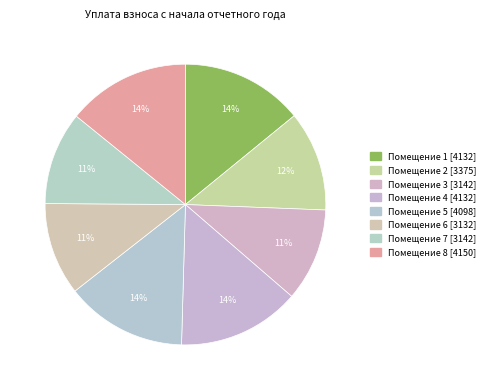

Count the number of slices in the pie.

8